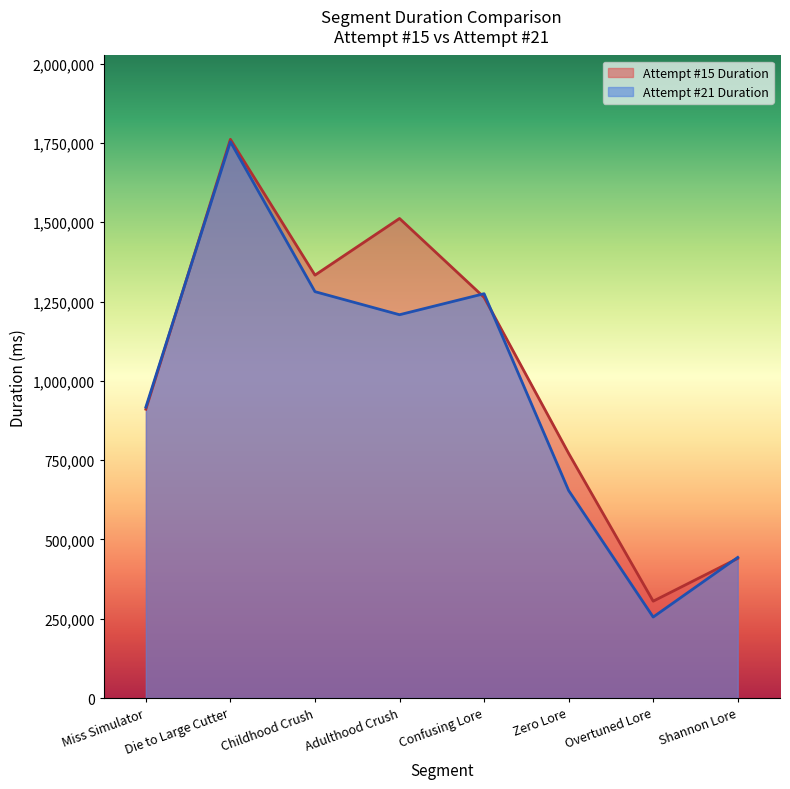

The value of Attempt #15 Duration at Miss Simulator is 910534. True or false?

True